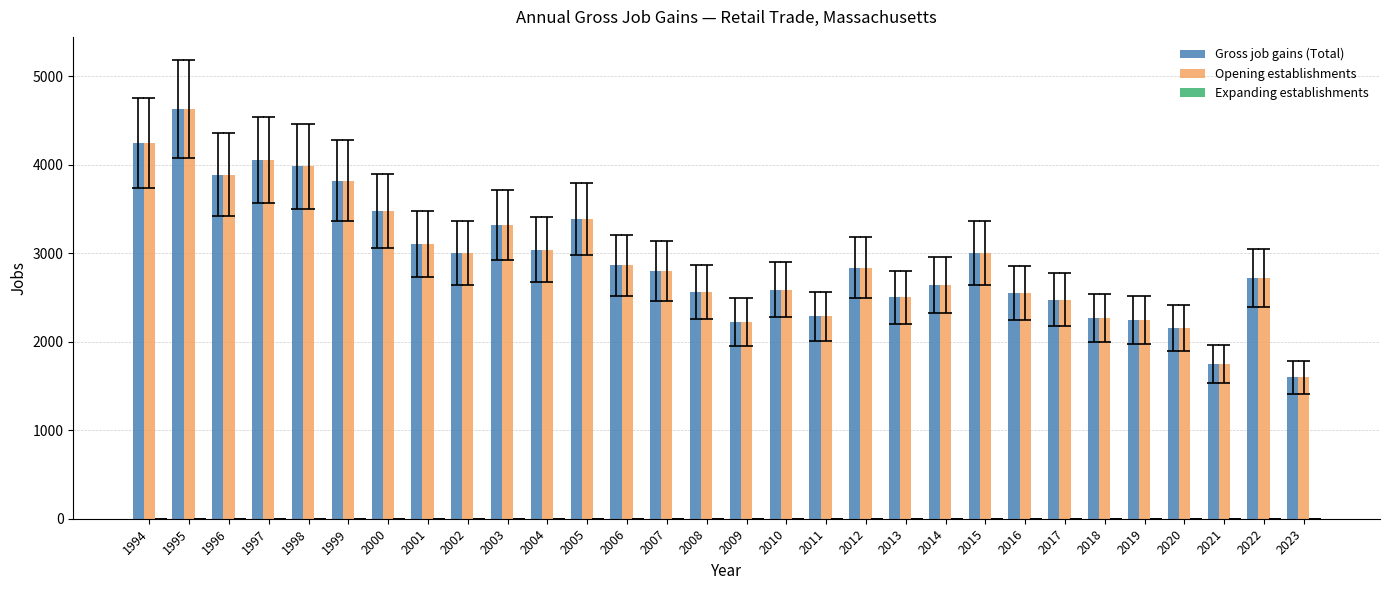

True or false: Gross job gains (Total) has a value of 606 at 2002.

False